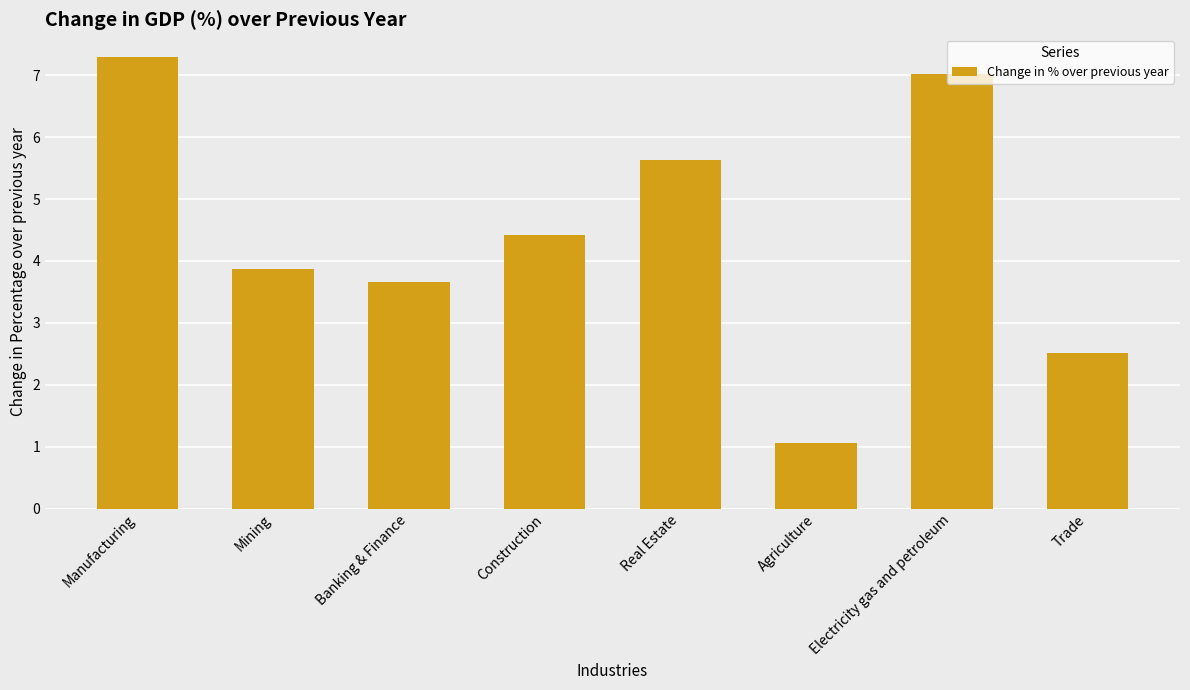

Reading right to left, what are all the values shown in this chart?

Trade=2.5	Electricity gas and petroleum=7.0	Agriculture=1.1	Real Estate=5.6	Construction=4.4	Banking & Finance=3.7	Mining=3.9	Manufacturing=7.3